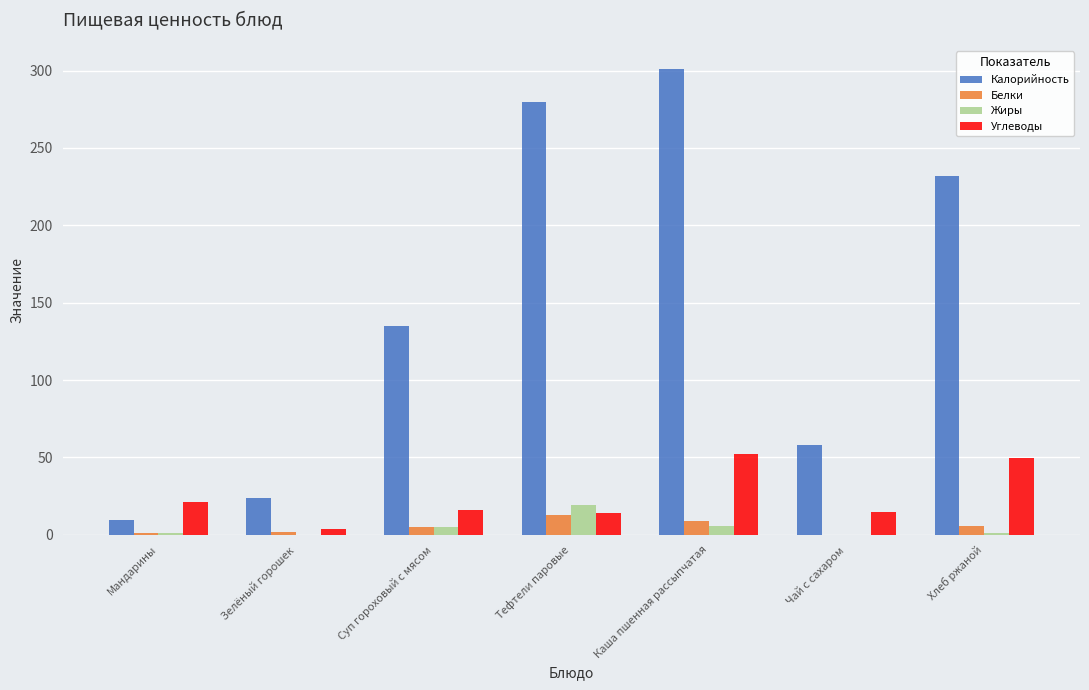

True or false: Калорийность has a value of 9.3 at Мандарины.

True